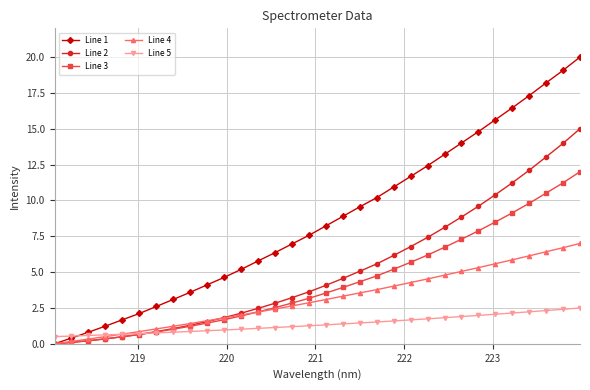

List the series in order of their peak value, highest first.

Line 1, Line 2, Line 3, Line 4, Line 5